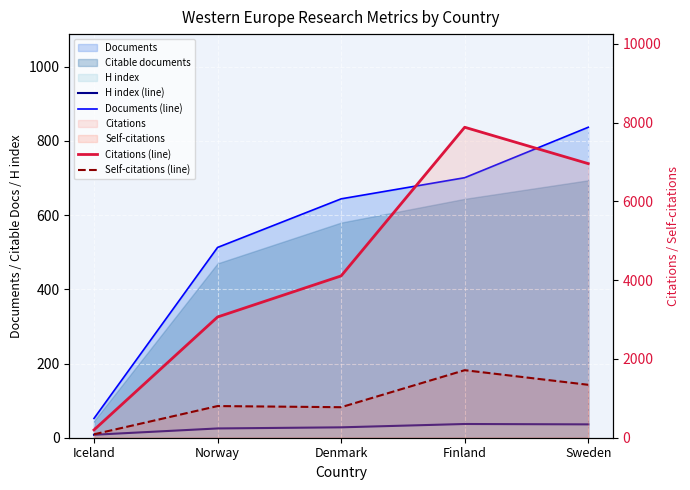

Rank the series at Sweden from lowest to highest value.

H index (line), Documents (line), Self-citations (line), Citations (line)